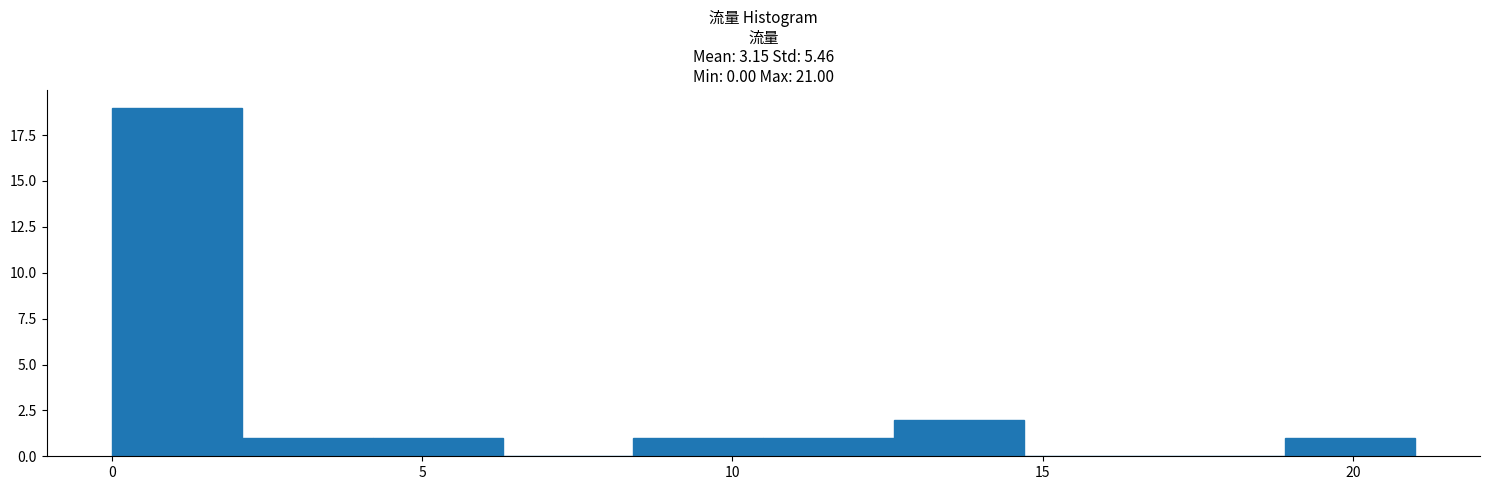

What is the height of the bar covering 4.2 to 6.3 on the x-axis? Neither the bar edges nor the heights are printed on the chart, so give them approximately, as read against the axes.

1